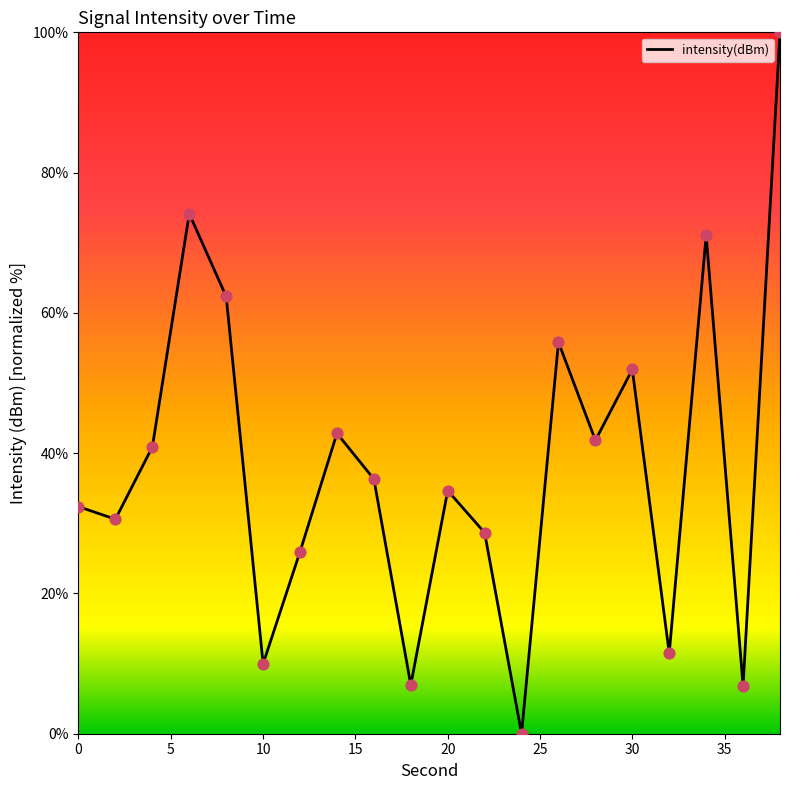

What is the difference between the maximum and minimum values?

100.0